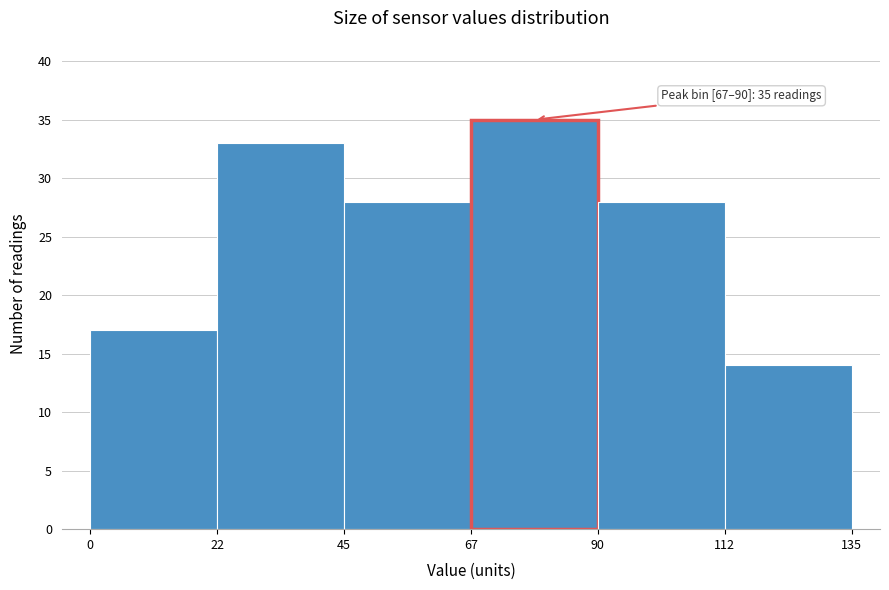

Which range on the x-axis has the tallest bar?

67 to 90